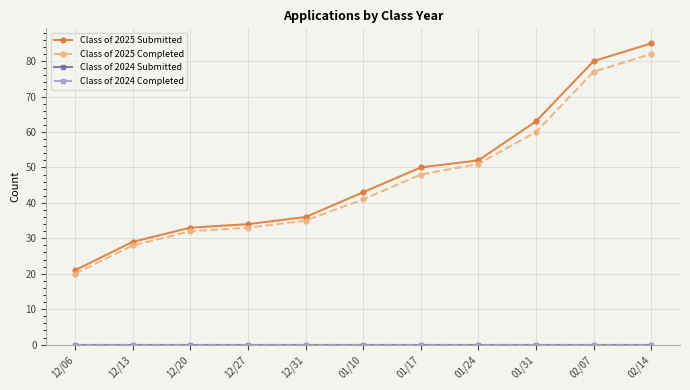

Reading left to right, extract all data points from this chart.

Class of 2025 Submitted: 12/06=21	12/13=29	12/20=33	12/27=34	12/31=36	01/10=43	01/17=50	01/24=52	01/31=63	02/07=80	02/14=85
Class of 2025 Completed: 12/06=20	12/13=28	12/20=32	12/27=33	12/31=35	01/10=41	01/17=48	01/24=51	01/31=60	02/07=77	02/14=82
Class of 2024 Submitted: 12/06=0	12/13=0	12/20=0	12/27=0	12/31=0	01/10=0	01/17=0	01/24=0	01/31=0	02/07=0	02/14=0
Class of 2024 Completed: 12/06=0	12/13=0	12/20=0	12/27=0	12/31=0	01/10=0	01/17=0	01/24=0	01/31=0	02/07=0	02/14=0